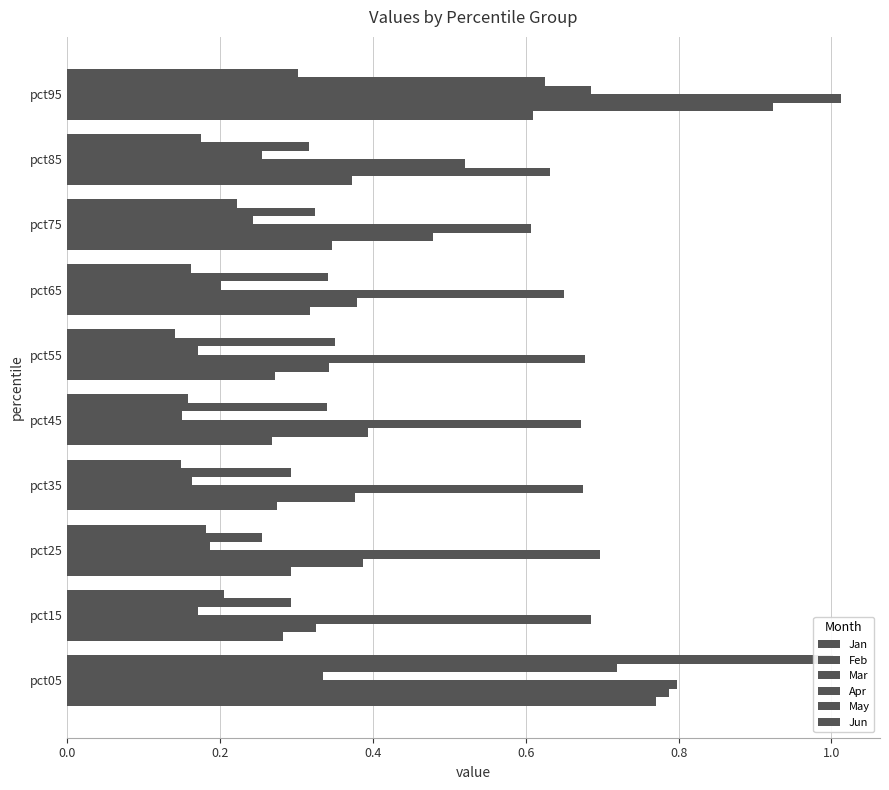

Reading left to right, what are all the values shown in this chart?

Jan: 0.8	0.3	0.3	0.3	0.3	0.3	0.3	0.3	0.4	0.6
Feb: 0.8	0.3	0.4	0.4	0.4	0.3	0.4	0.5	0.6	0.9
Mar: 0.8	0.7	0.7	0.7	0.7	0.7	0.6	0.6	0.5	1.0
Apr: 0.3	0.2	0.2	0.2	0.2	0.2	0.2	0.2	0.3	0.7
May: 0.7	0.3	0.3	0.3	0.3	0.4	0.3	0.3	0.3	0.6
Jun: 1.0	0.2	0.2	0.1	0.2	0.1	0.2	0.2	0.2	0.3